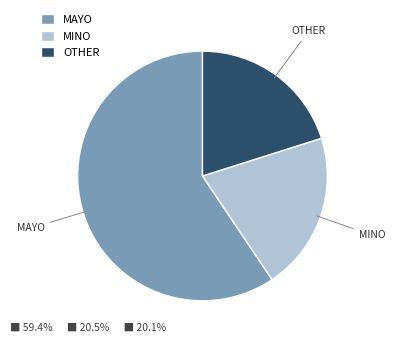

Is it true that MINO is 11% of the pie?

False